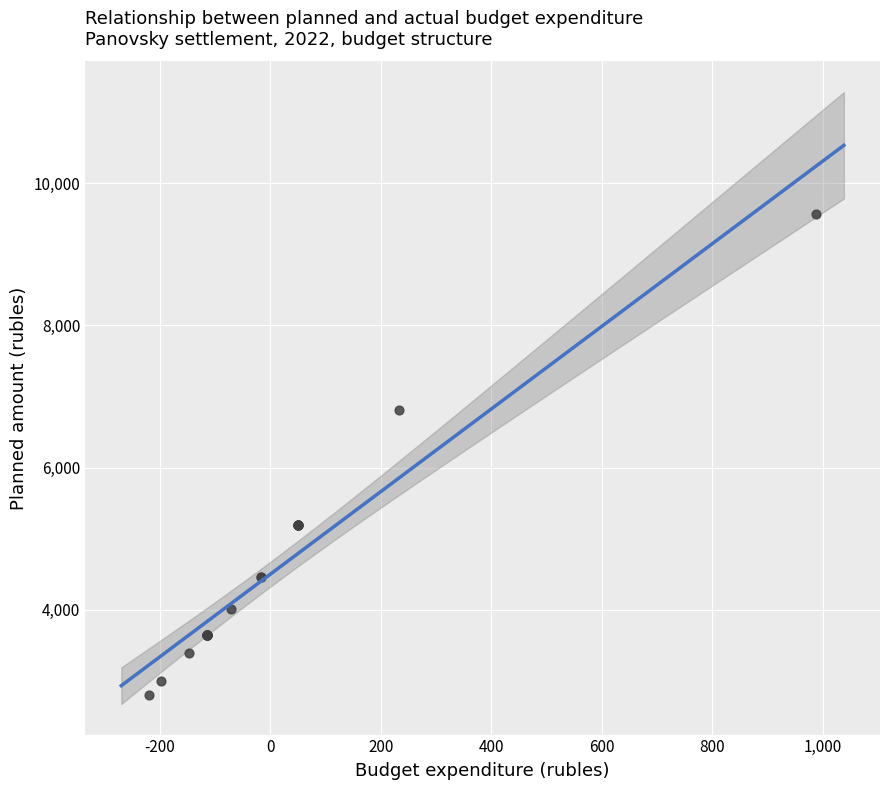

What Y value in the scatter plot is closest to 6182?

6813.1